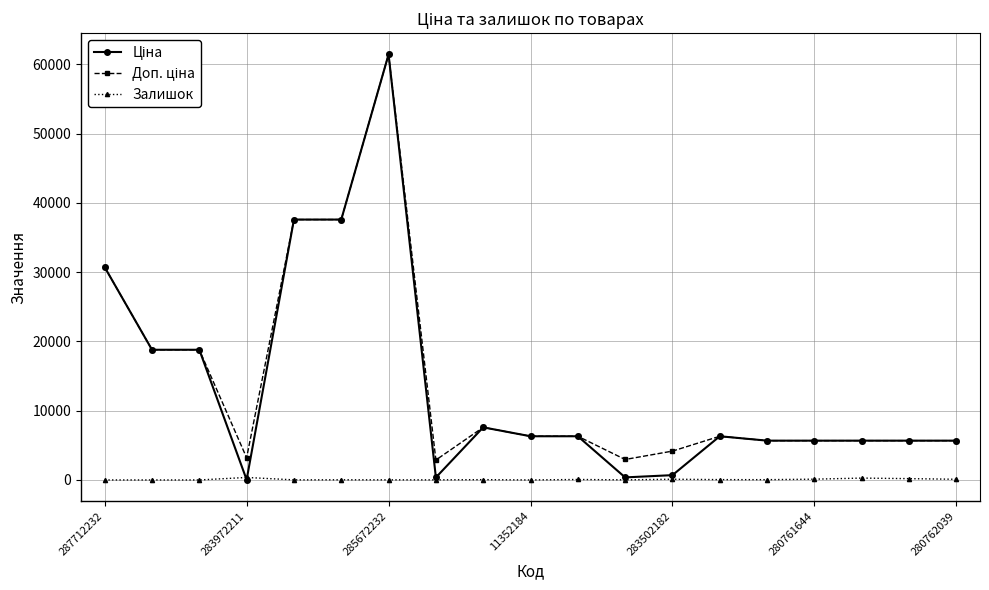

At how many categories does at least one series exceed 27575?

4